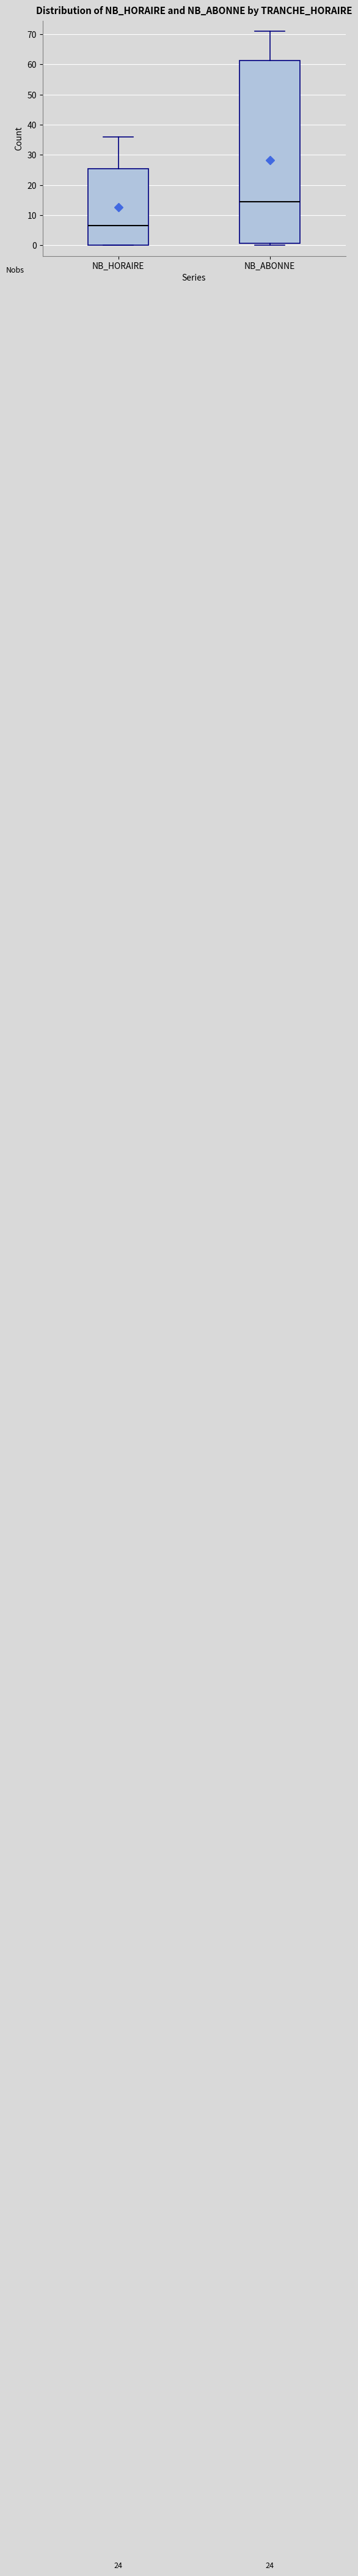

Which box has the highest median line?

NB_ABONNE